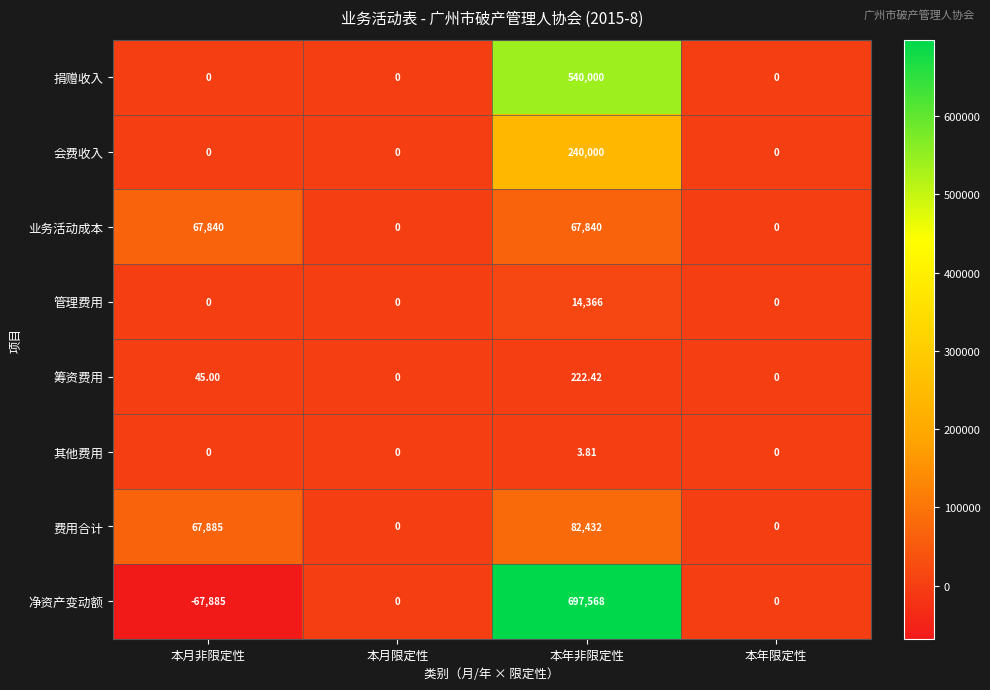

List the series in order of their peak value, lowest first.

其他费用, 筹资费用, 管理费用, 业务活动成本, 费用合计, 会费收入, 捐赠收入, 净资产变动额